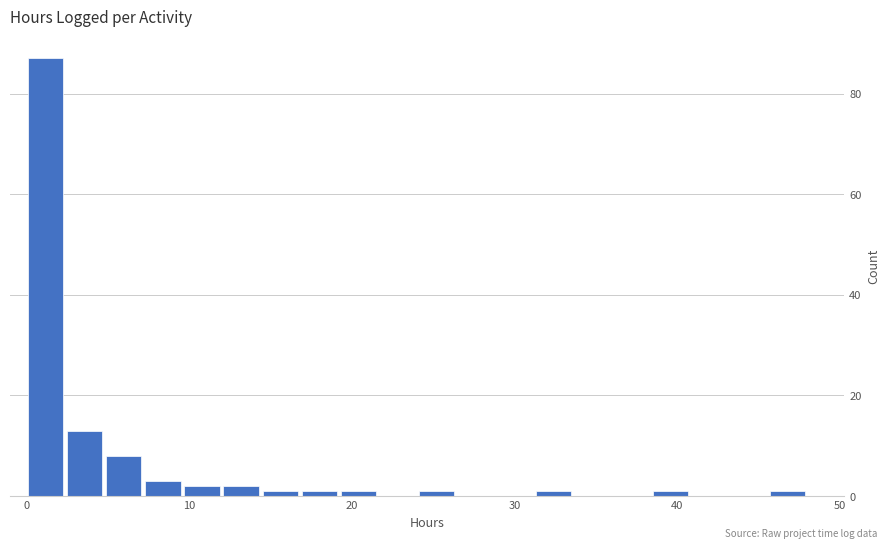

Around what value on the x-axis is the tallest bar? Give the approximate position of its centre, as read against the axis.

1